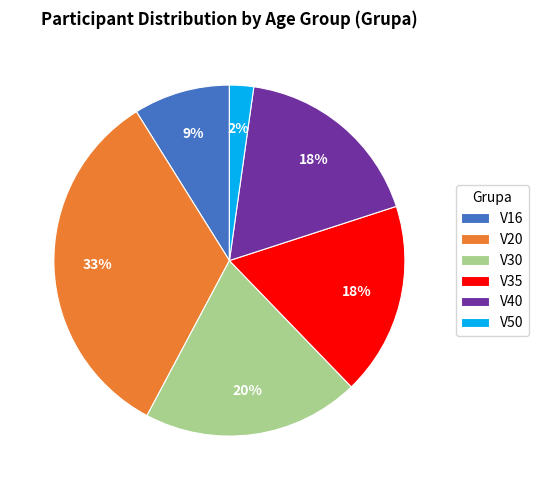

How many slices are in this pie chart?

6